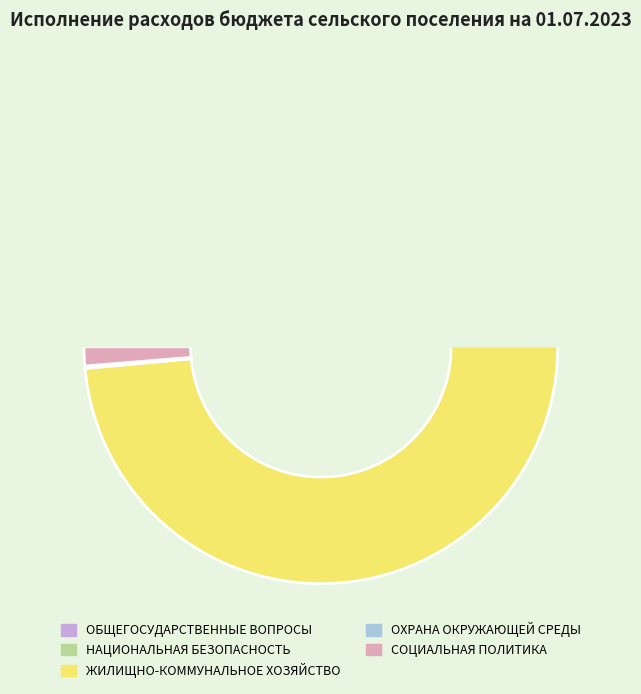

What is the smallest slice in the pie chart?

ОХРАНА ОКРУЖАЮЩЕЙ СРЕДЫ